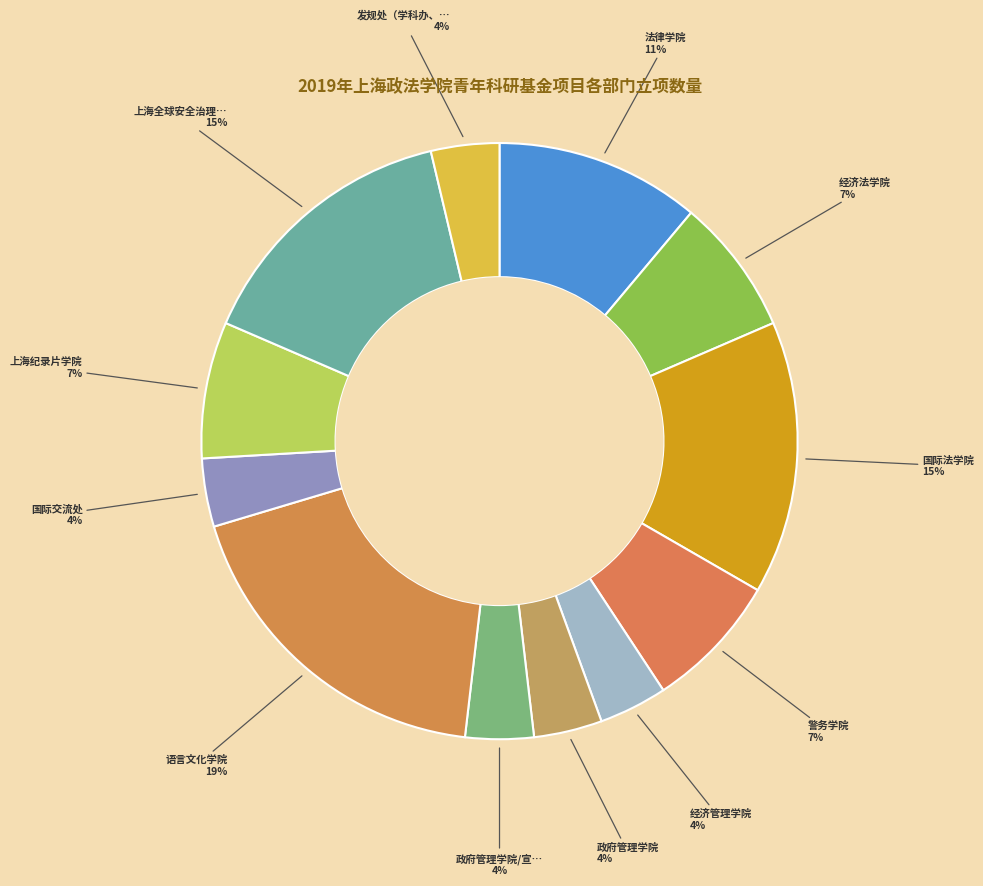

Rank the categories by value from highest to lowest.

语言文化学院, 国际法学院, 上海全球安全治理研究院/中国-上合基地, 法律学院, 经济法学院, 警务学院, 上海纪录片学院, 经济管理学院, 政府管理学院, 政府管理学院/宣传部, 国际交流处, 发规处（学科办、高教所）